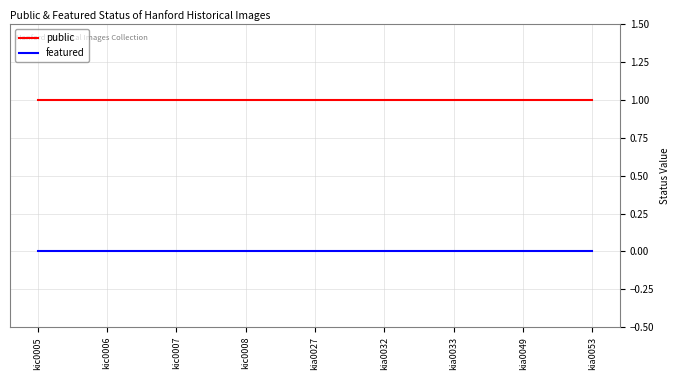

List the series in order of their overall mean, highest first.

public, featured